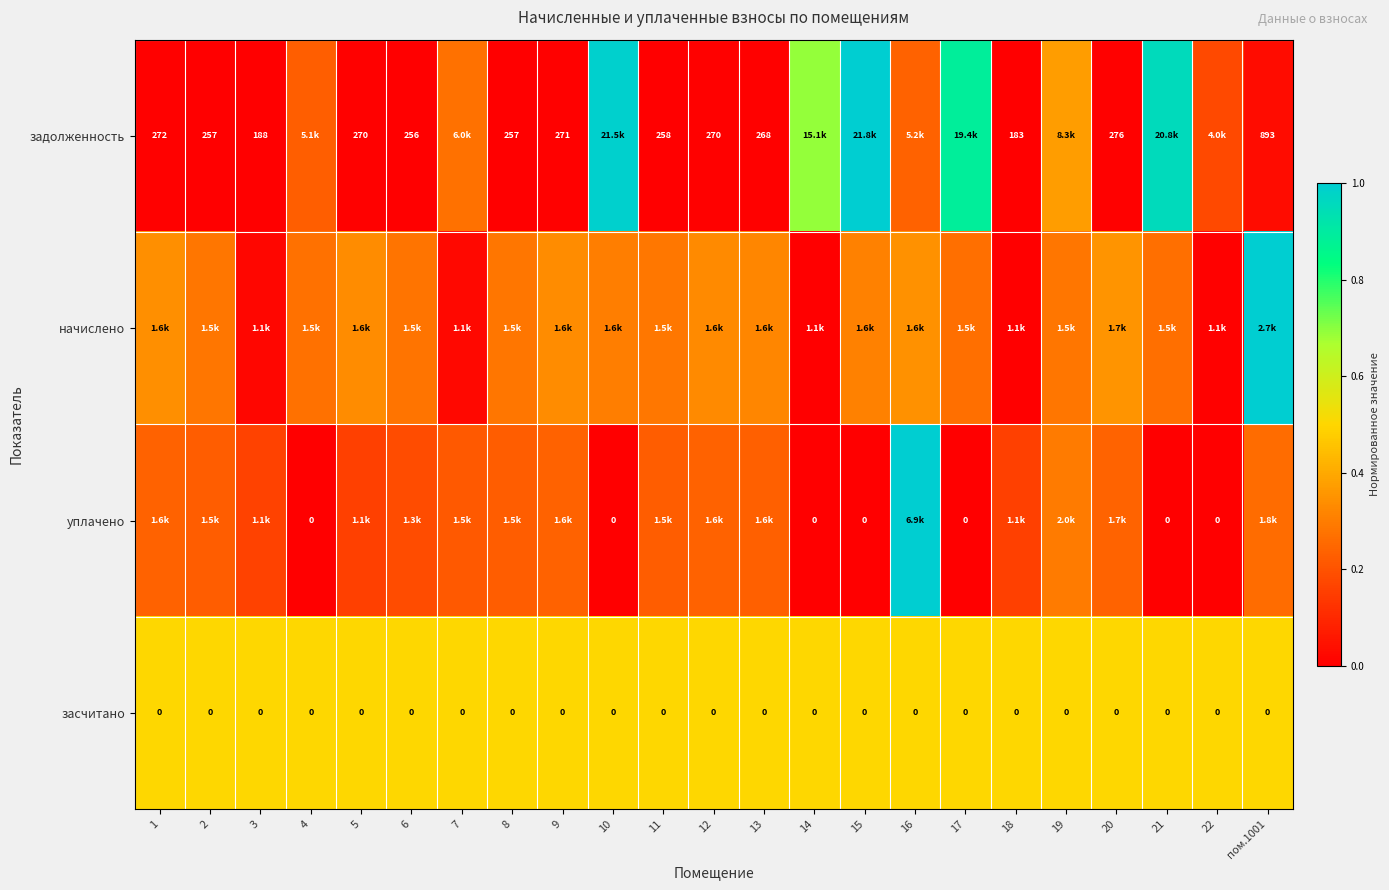

Is it true that засчитано equals 0.8 at 13?

False